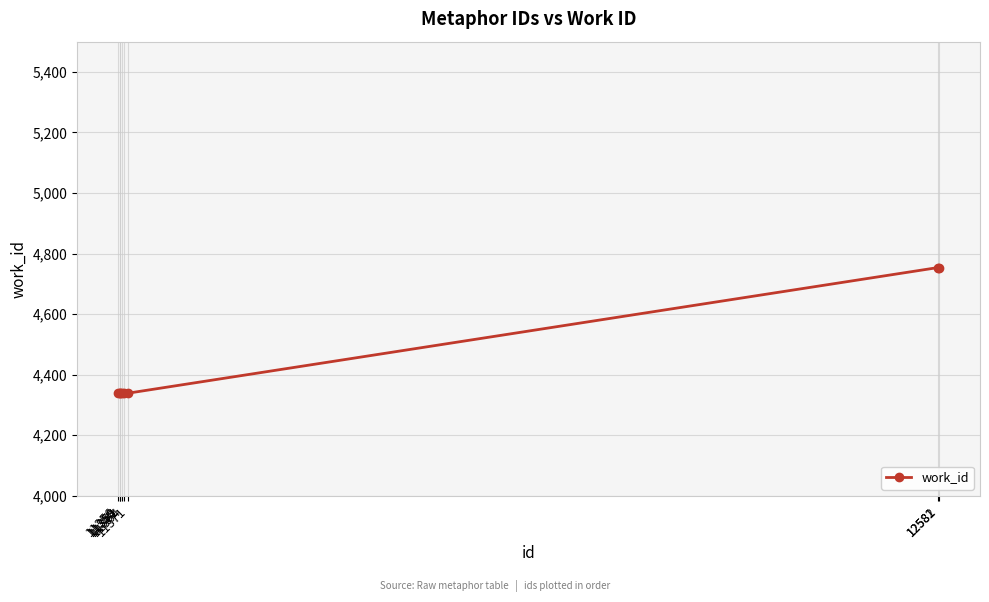

Is it true that the value at 11359 is 6061?

False